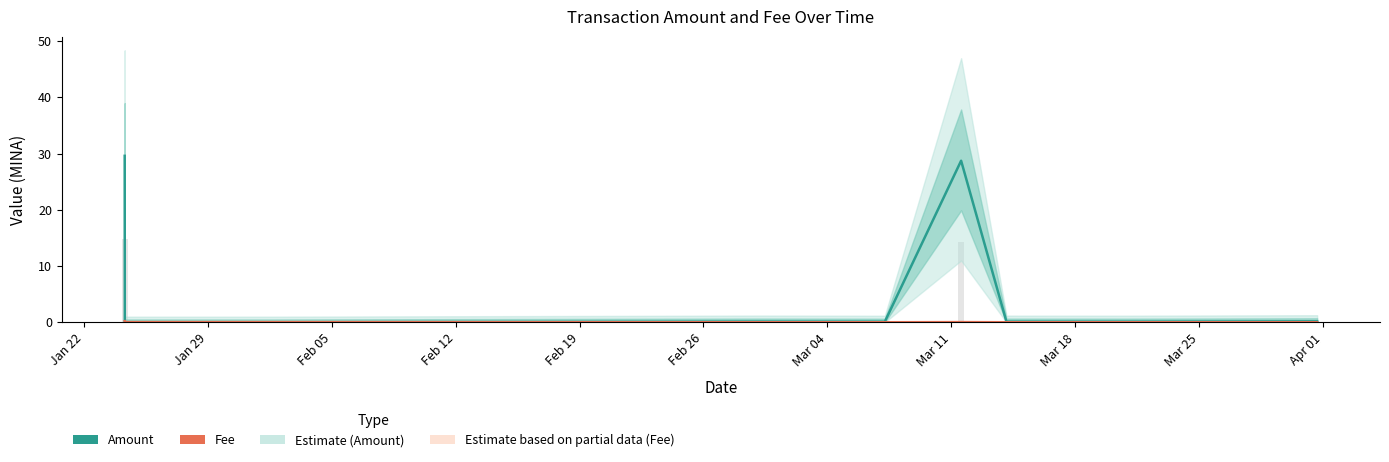

Which series has the largest range (max minus min)?

Amount